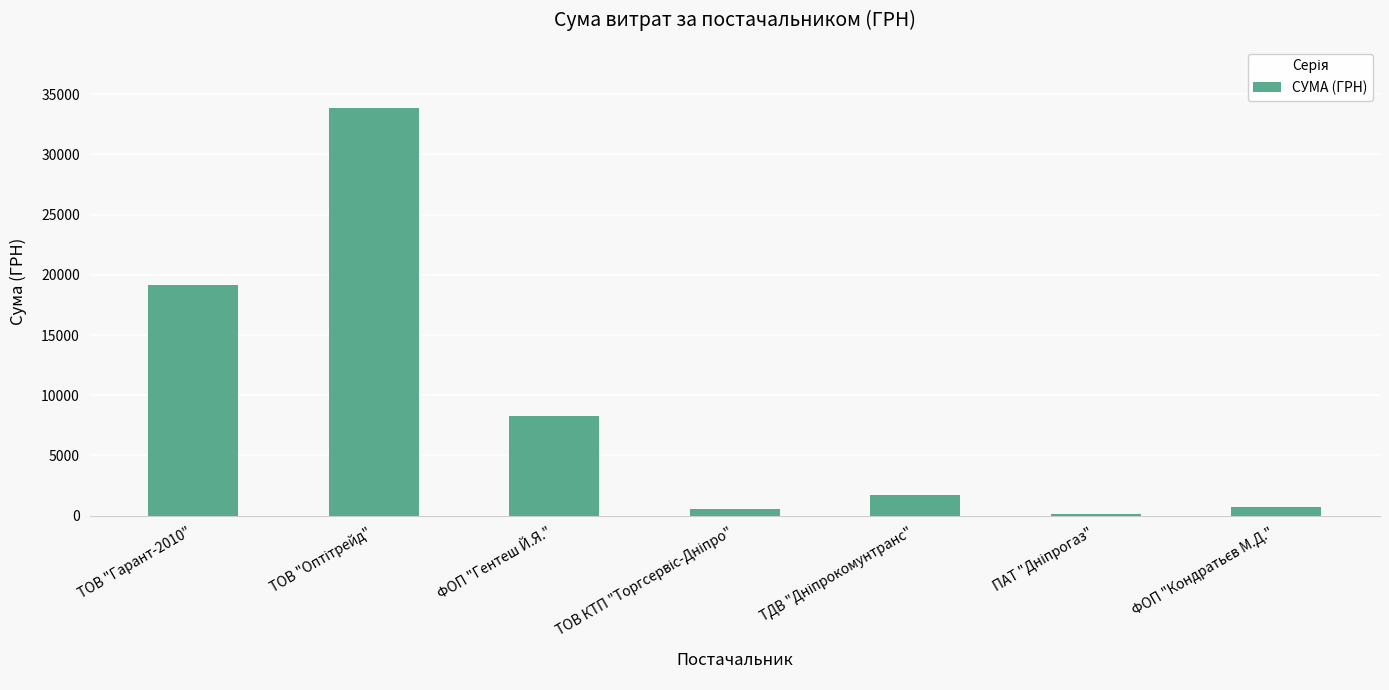

What is the maximum value shown in the chart?

33847.0